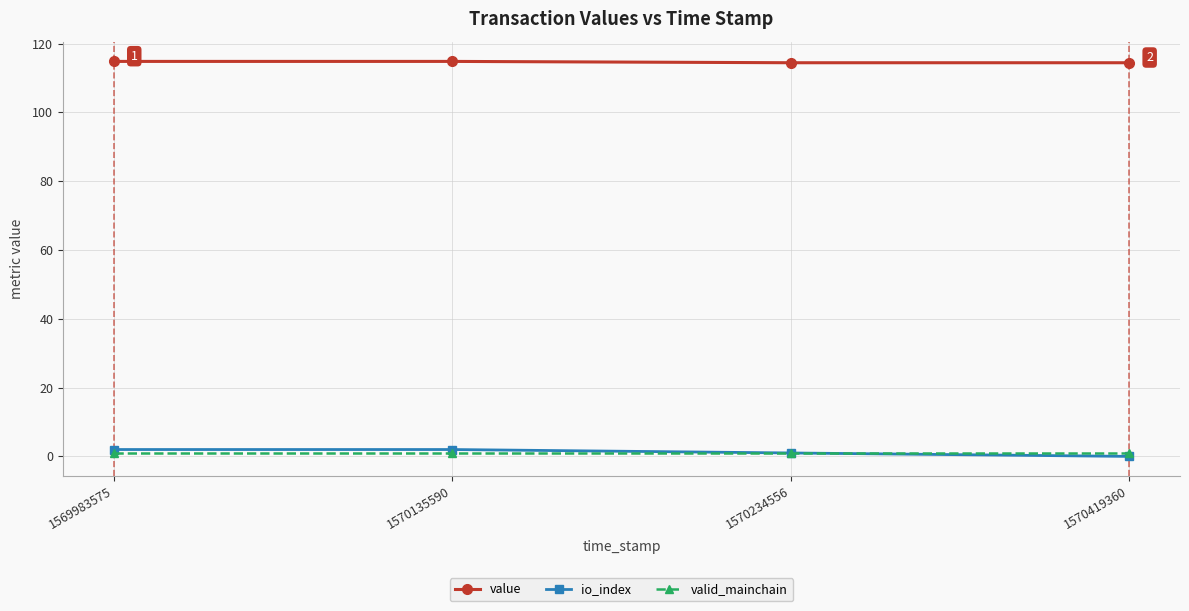

What is the sum of the io_index values at 1570234556 and 1570419360?

1.0